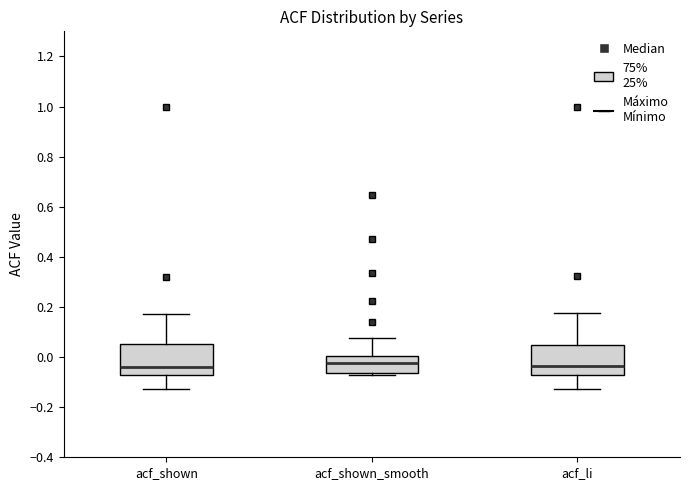

Reading left to right, transcribe this box plot: for each box, give where its median line is, the range the box spans, and where its two whiskers end, as read against the y-axis. The values are not printed on the chart, so give them approximately, as read against the axis.

acf_shown: median -0.04, box -0.08 to 0.06, whiskers -0.12 to 0.18
acf_shown_smooth: median -0.02, box -0.06 to 0.00, whiskers -0.08 to 0.08
acf_li: median -0.04, box -0.08 to 0.04, whiskers -0.12 to 0.18